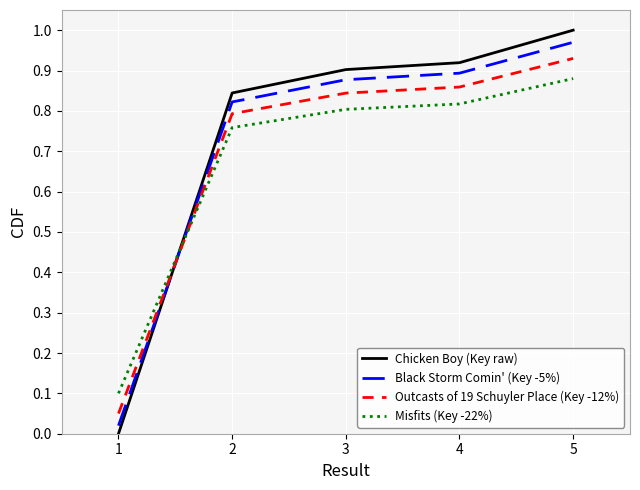

Does the chart have visible grid lines?

Yes